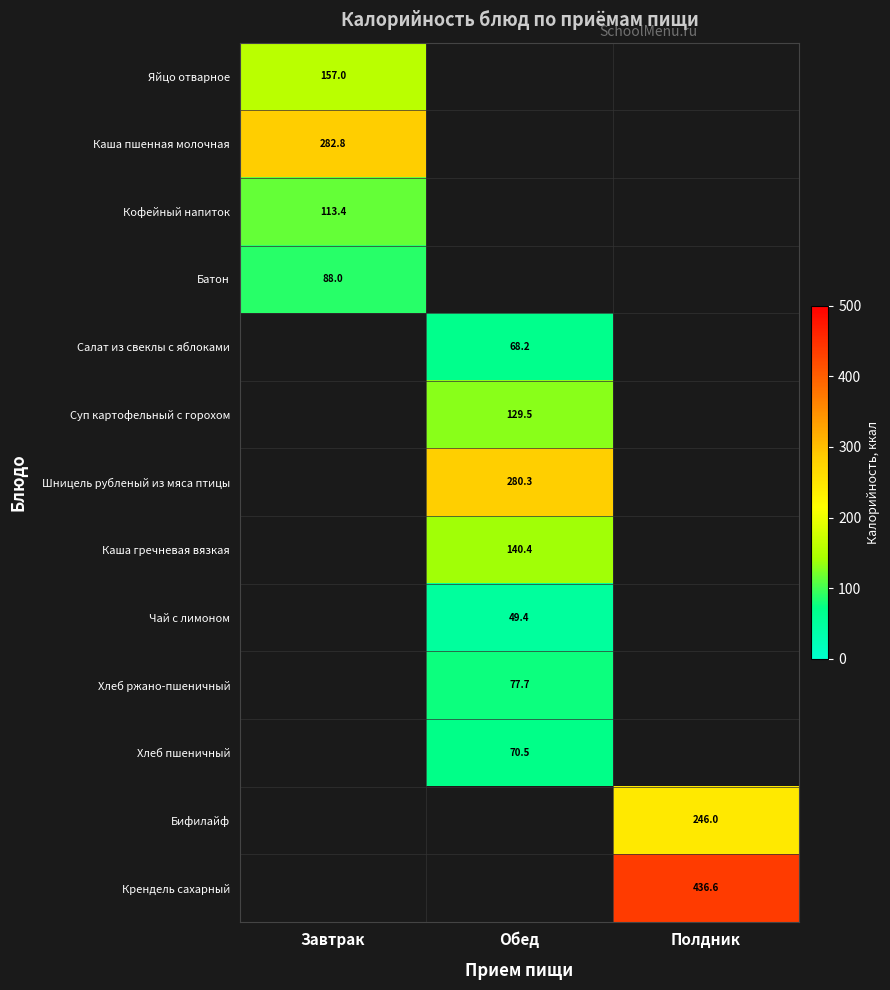

Which label corresponds to the largest value in the chart?

Полдник